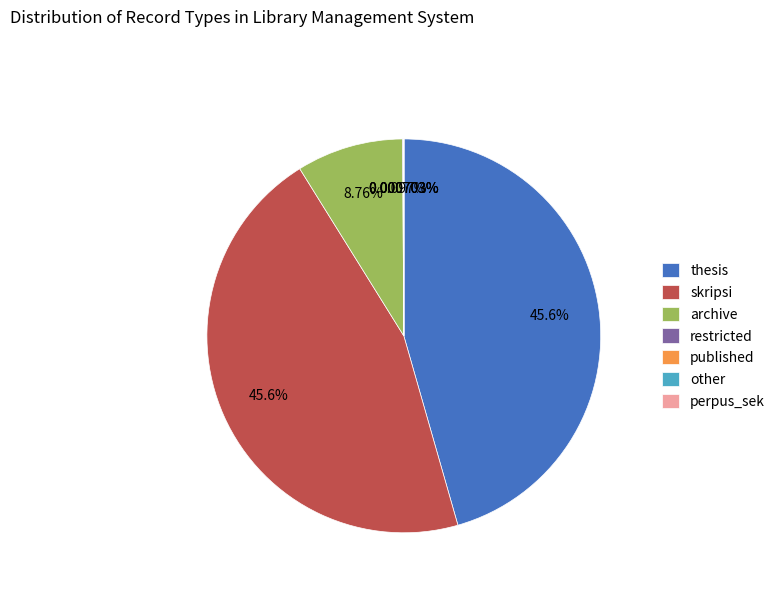

Does any single category account for the majority?

No